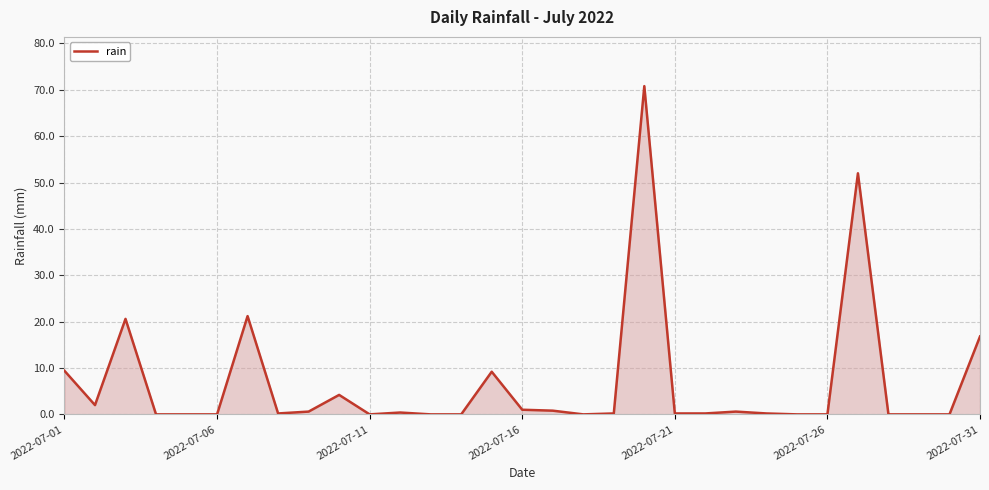

What is the maximum value shown in the chart?

70.8